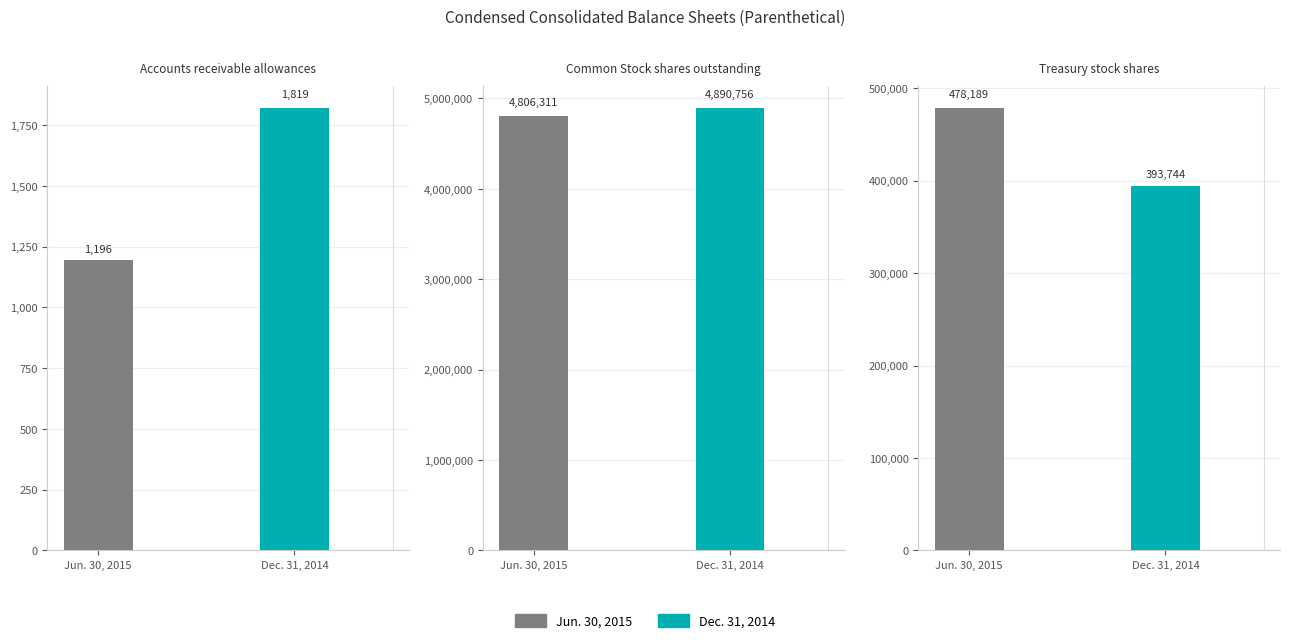

Between Accounts receivable allowances and Treasury stock shares, which series saw the biggest shift?

Jun. 30, 2015